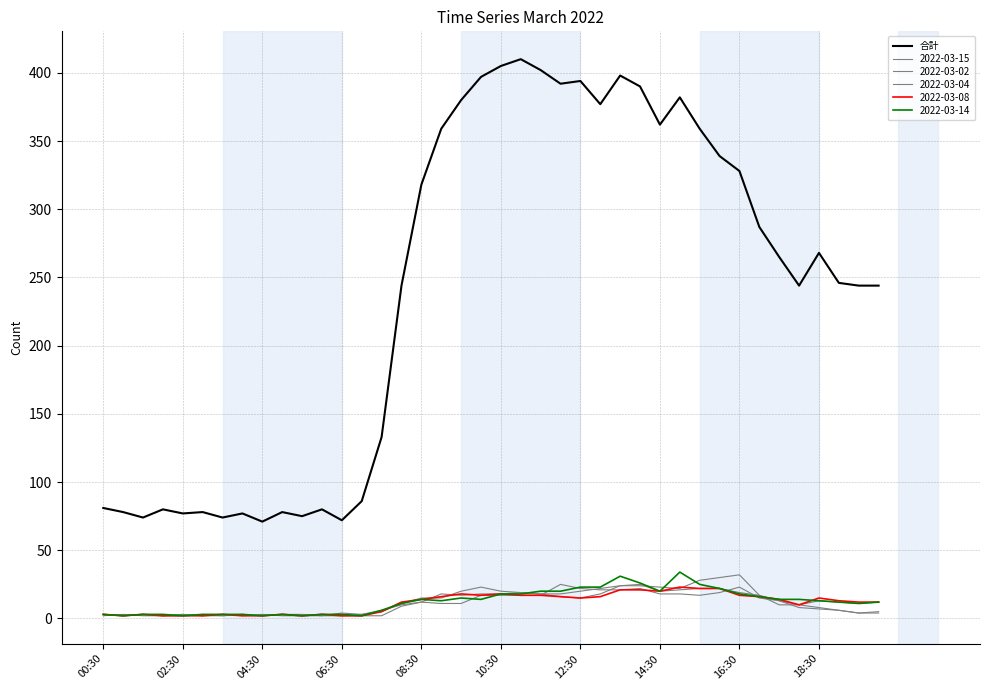

How many categories are shown in the chart?

40